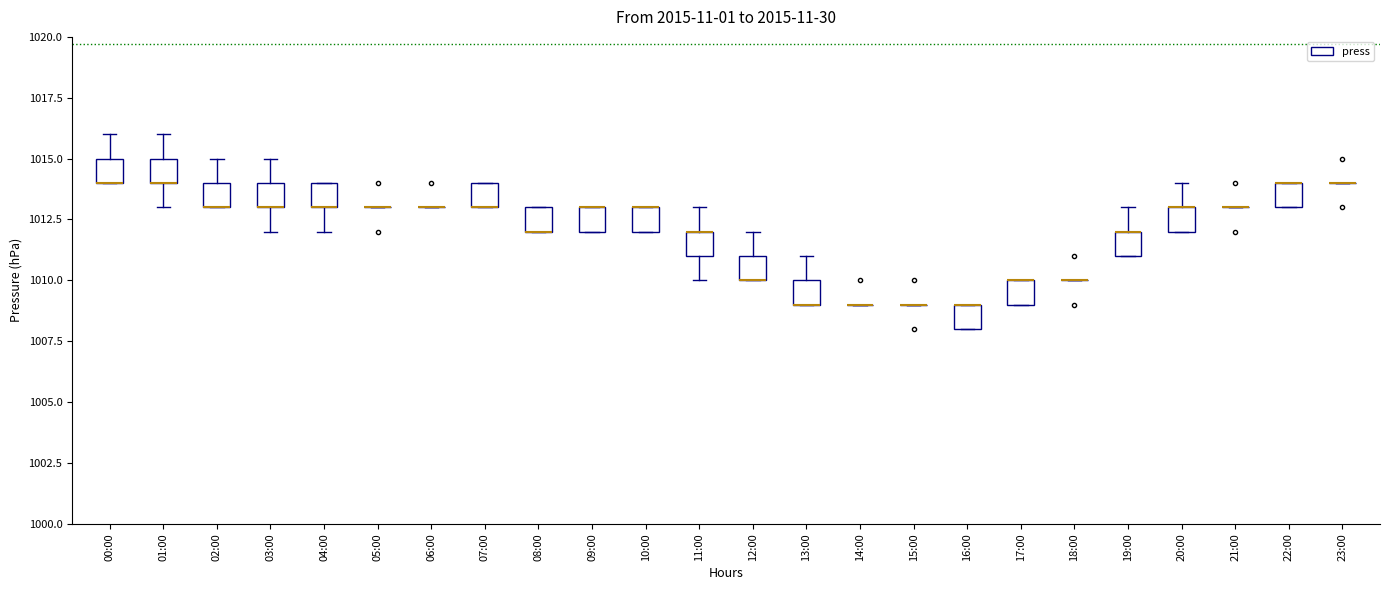

Reading left to right, read every box against the y-axis: the position of its median line, the range the box covers, and the ends of its whiskers. The values are not printed on the chart, so give them approximately, as read against the axis.

00:00: median 1014 (drawn on the box's lower edge), box 1014 to 1015, whiskers 1014 to 1016
01:00: median 1014 (drawn on the box's lower edge), box 1014 to 1015, whiskers 1013 to 1016
02:00: median 1013 (drawn on the box's lower edge), box 1013 to 1014, whiskers 1013 to 1015
03:00: median 1013 (drawn on the box's lower edge), box 1013 to 1014, whiskers 1012 to 1015
04:00: median 1013 (drawn on the box's lower edge), box 1013 to 1014, whiskers 1012 to 1014
05:00: box collapsed to a line at 1013, whiskers 1013 to 1013
06:00: box collapsed to a line at 1013, whiskers 1013 to 1013
07:00: median 1013 (drawn on the box's lower edge), box 1013 to 1014, whiskers 1013 to 1014
08:00: median 1012 (drawn on the box's lower edge), box 1012 to 1013, whiskers 1012 to 1013
09:00: median 1013 (drawn on the box's upper edge), box 1012 to 1013, whiskers 1012 to 1013
10:00: median 1013 (drawn on the box's upper edge), box 1012 to 1013, whiskers 1012 to 1013
11:00: median 1012 (drawn on the box's upper edge), box 1011 to 1012, whiskers 1010 to 1013
12:00: median 1010 (drawn on the box's lower edge), box 1010 to 1011, whiskers 1010 to 1012
13:00: median 1009 (drawn on the box's lower edge), box 1009 to 1010, whiskers 1009 to 1011
14:00: box collapsed to a line at 1009, whiskers 1009 to 1009
15:00: box collapsed to a line at 1009, whiskers 1009 to 1009
16:00: median 1009 (drawn on the box's upper edge), box 1008 to 1009, whiskers 1008 to 1009
17:00: median 1010 (drawn on the box's upper edge), box 1009 to 1010, whiskers 1009 to 1010
18:00: box collapsed to a line at 1010, whiskers 1010 to 1010
19:00: median 1012 (drawn on the box's upper edge), box 1011 to 1012, whiskers 1011 to 1013
20:00: median 1013 (drawn on the box's upper edge), box 1012 to 1013, whiskers 1012 to 1014
21:00: box collapsed to a line at 1013, whiskers 1013 to 1013
22:00: median 1014 (drawn on the box's upper edge), box 1013 to 1014, whiskers 1013 to 1014
23:00: box collapsed to a line at 1014, whiskers 1014 to 1014